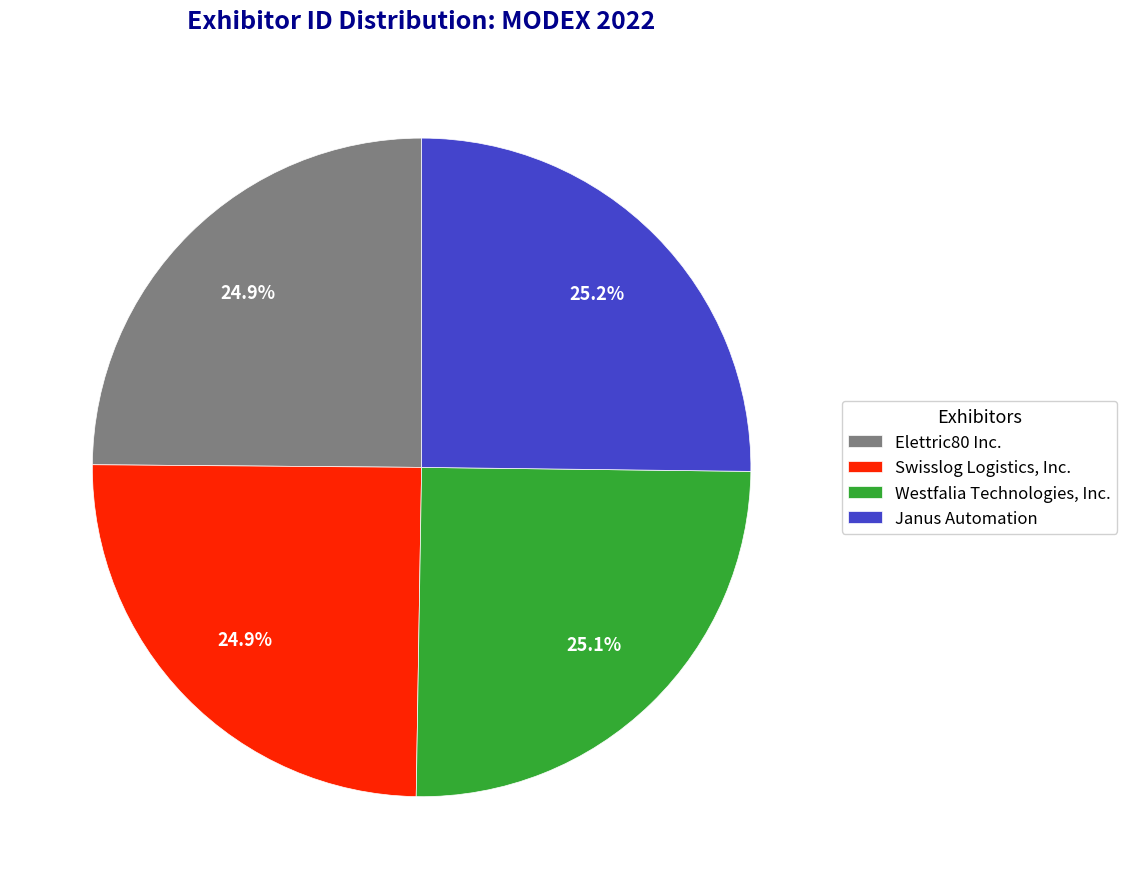

Does Swisslog Logistics, Inc. represent more than half of the total?

No